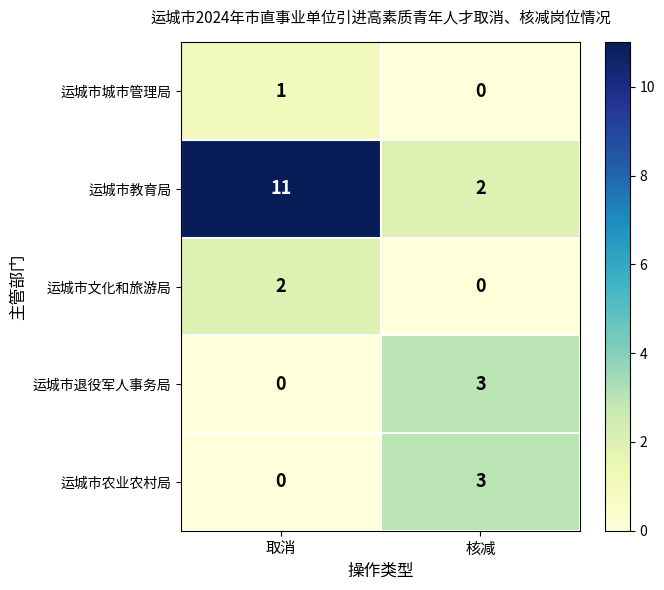

Reading left to right, extract all data points from this chart.

运城市城市管理局: 1	0
运城市教育局: 11	2
运城市文化和旅游局: 2	0
运城市退役军人事务局: 0	3
运城市农业农村局: 0	3